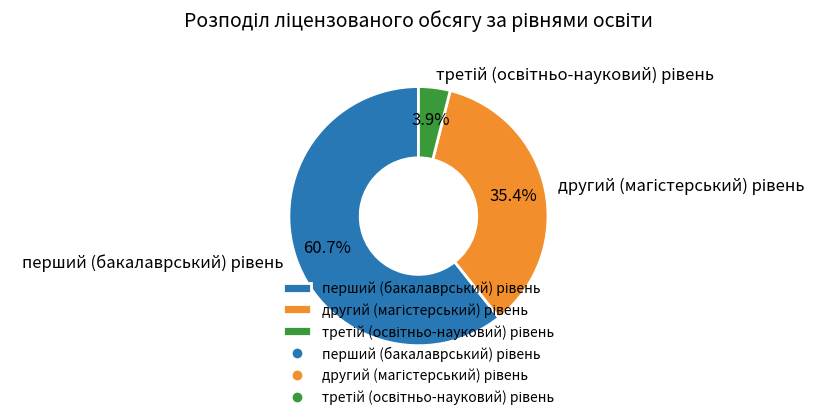

Does any single category account for the majority?

Yes